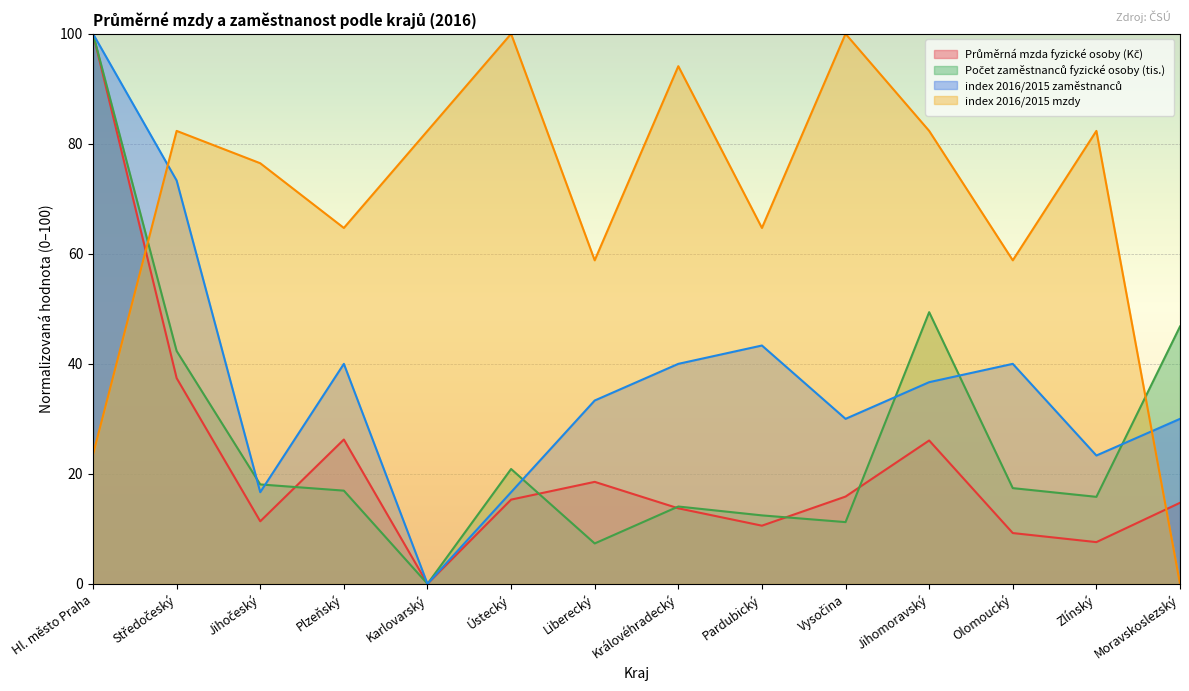

How many lines are shown in the chart?

4